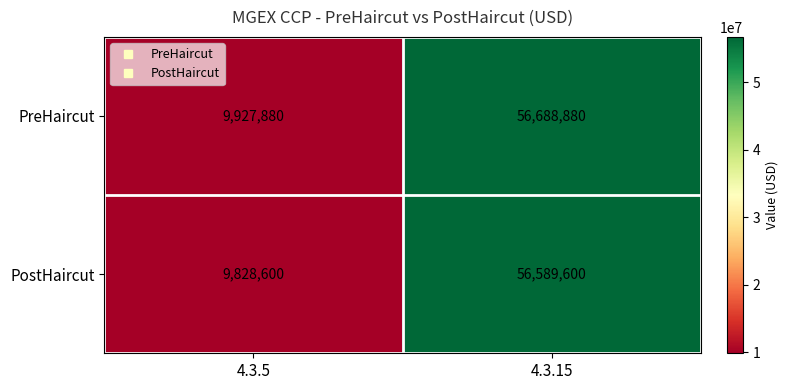

At which category is the sum across all series the highest?

4.3.15